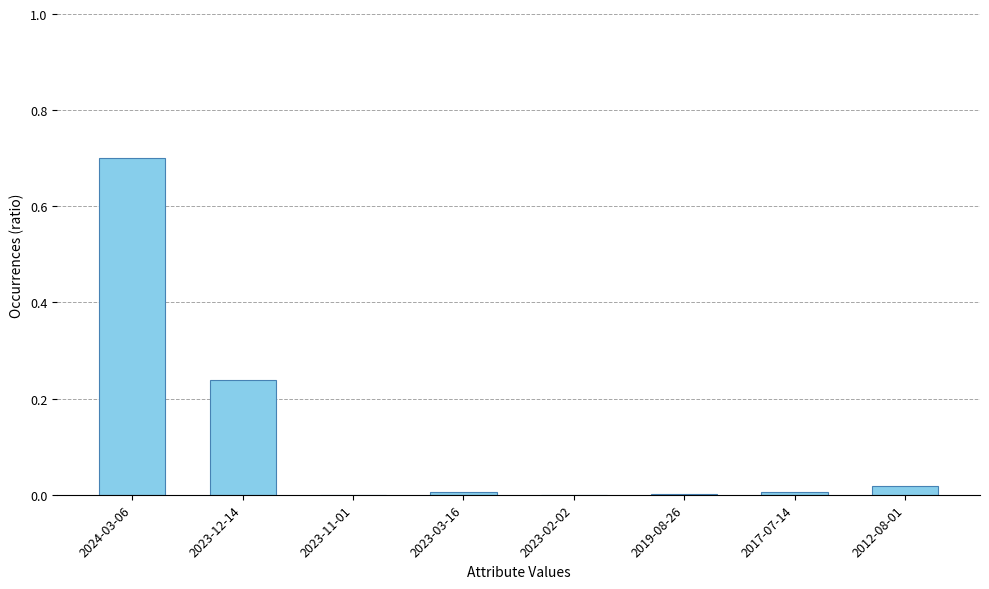

The value at 2023-11-01 is -0.4. True or false?

False